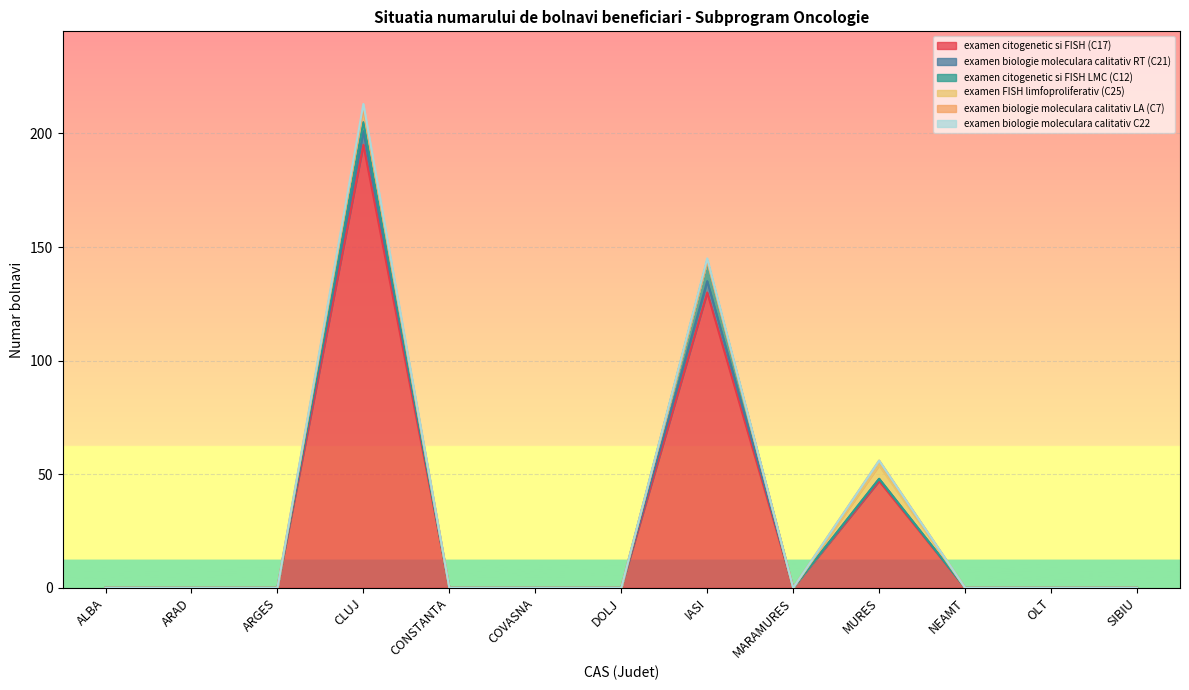

What are all the series names shown in the legend?

examen citogenetic si FISH (C17), examen biologie moleculara calitativ RT (C21), examen citogenetic si FISH LMC (C12), examen FISH limfoproliferativ (C25), examen biologie moleculara calitativ LA (C7), examen biologie moleculara calitativ C22